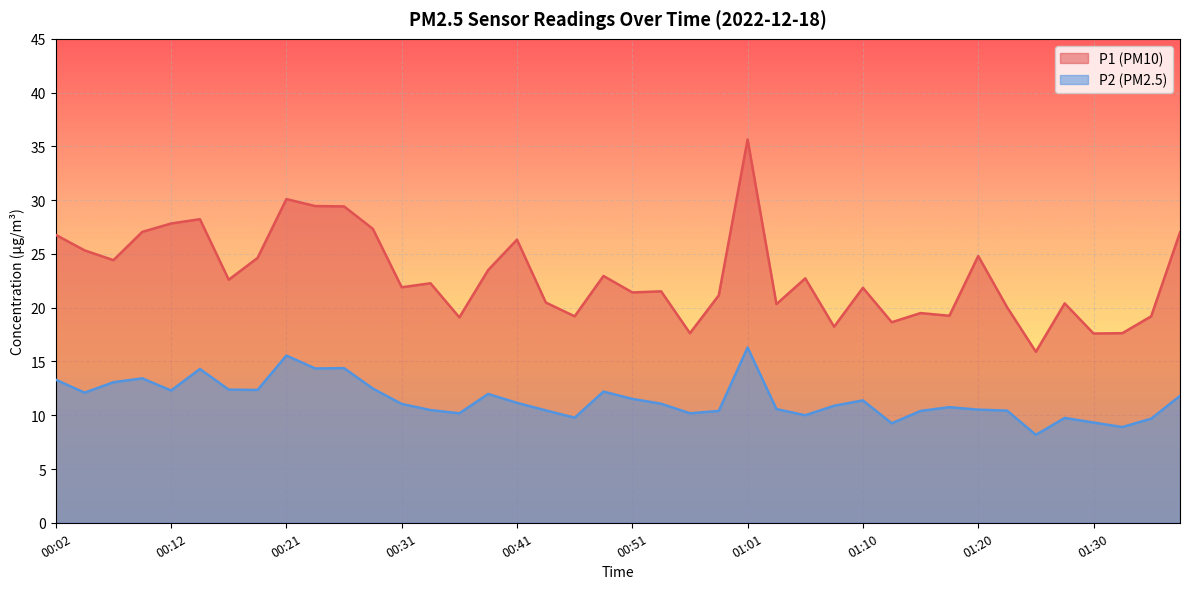

At 01:37, list the series in order from largest to smallest.

P1, P2